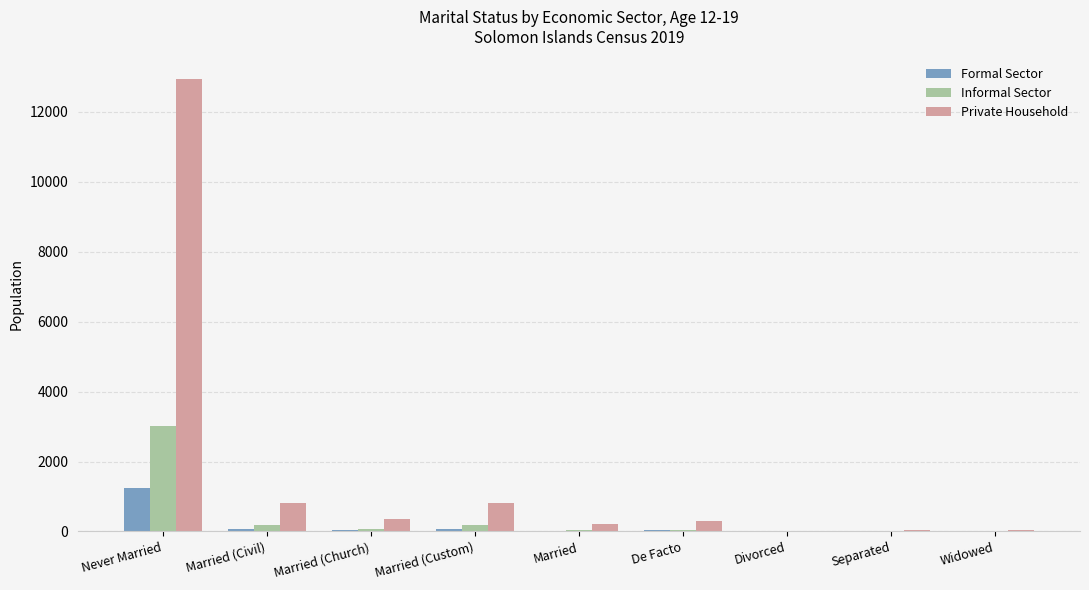

What is the sum of all Formal Sector values?

1467